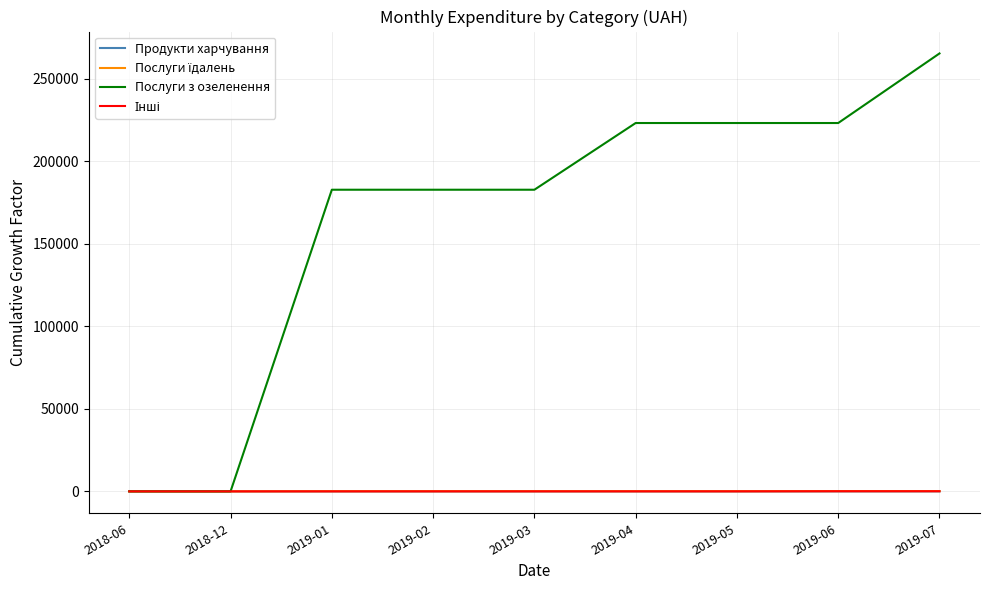

Which series has the largest total across all categories?

Послуги з озеленення